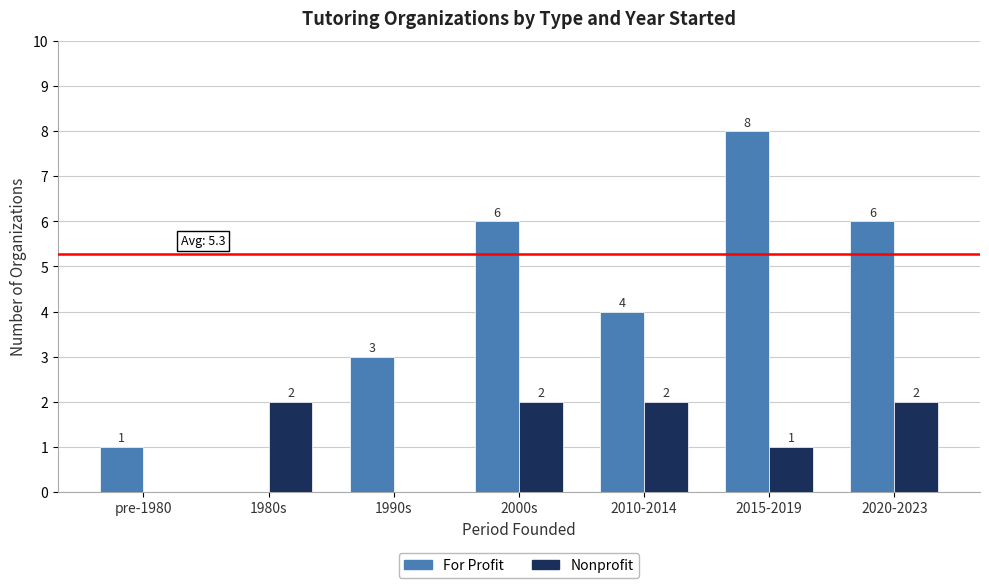

The value of For Profit at pre-1980 is 2. True or false?

False